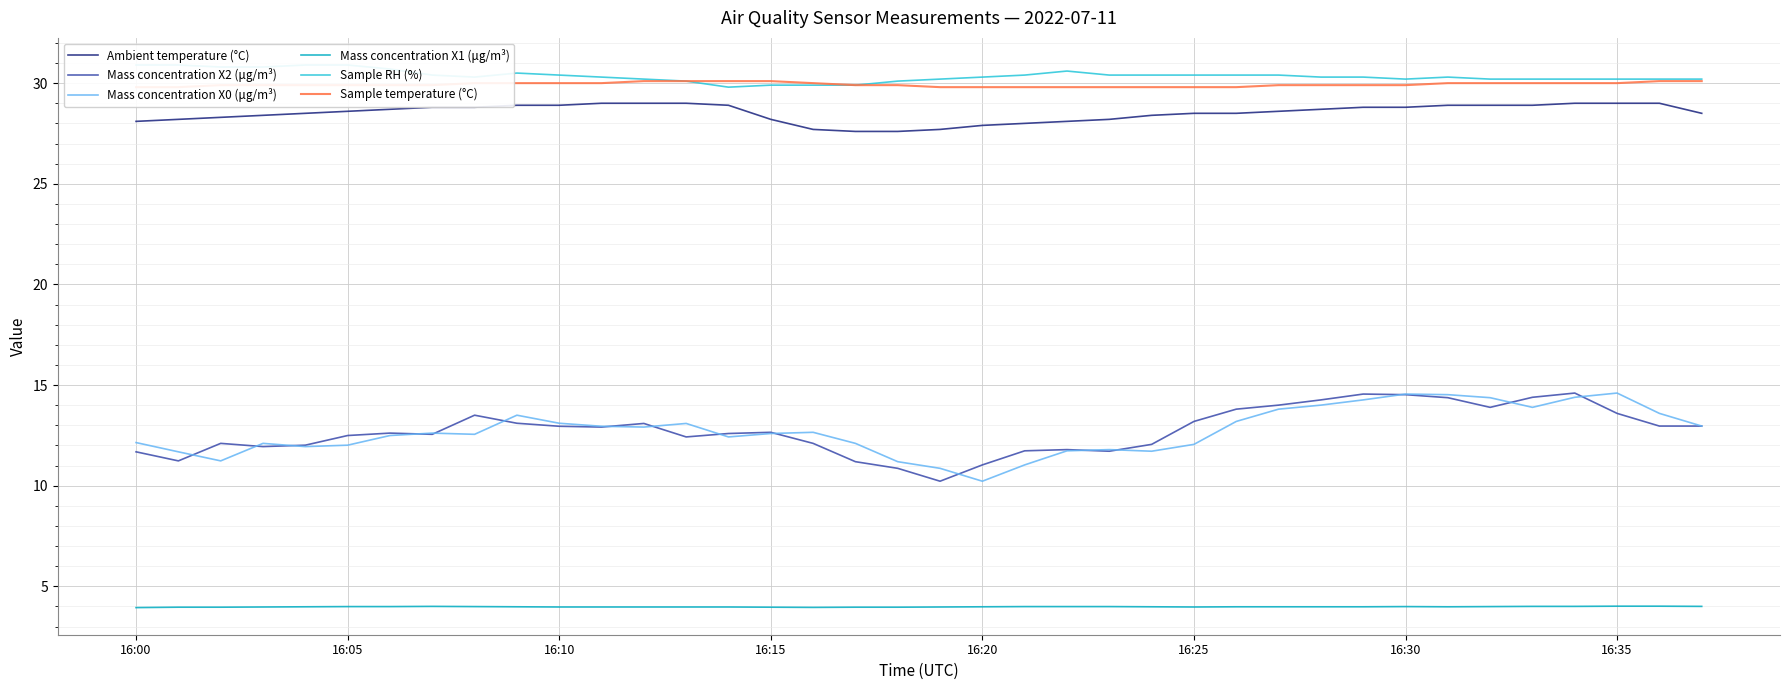

What is the smallest value displayed?

3.9